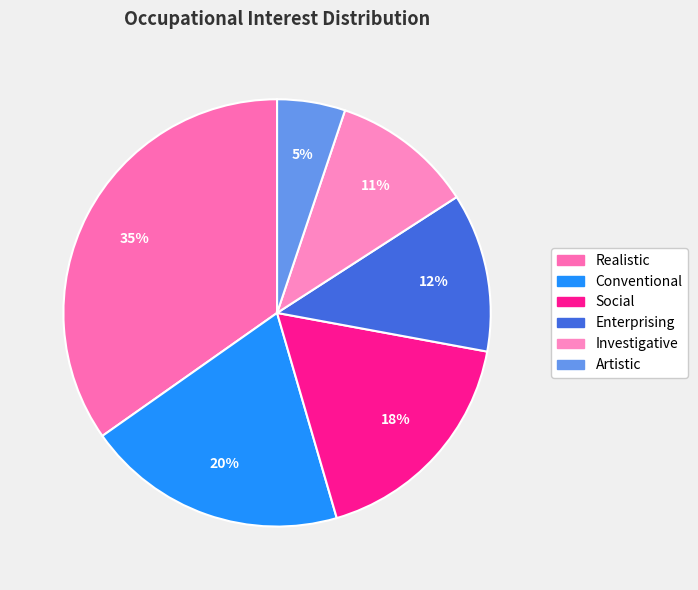

Combined, what portion of the pie is Conventional and Investigative?

30.5%